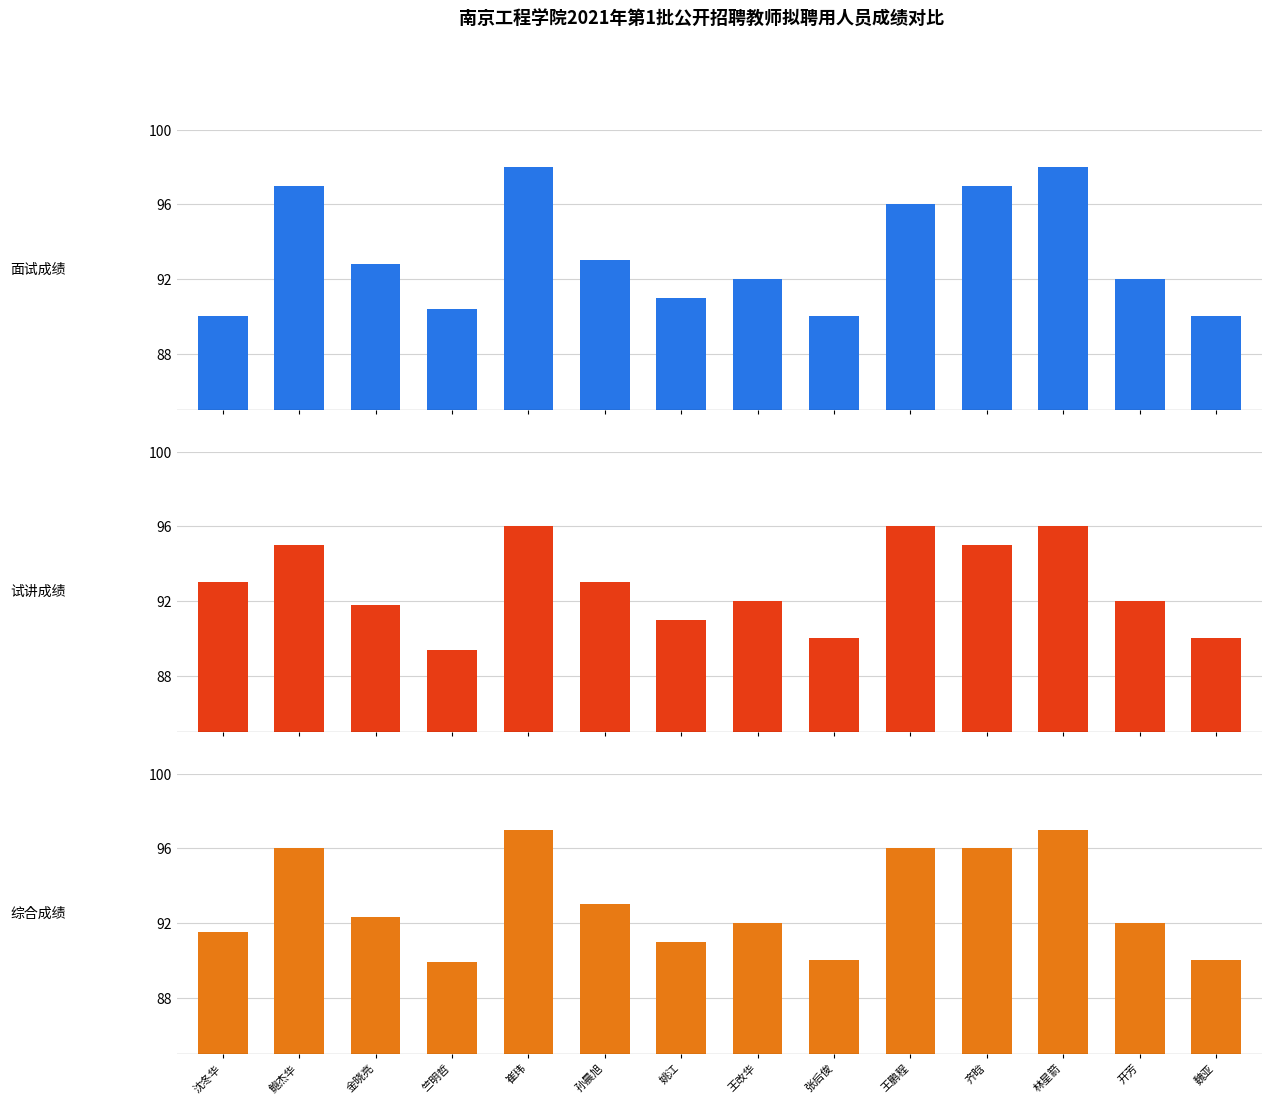

Rank the series by their average value, from lowest to highest.

试讲成绩, 综合成绩, 面试成绩